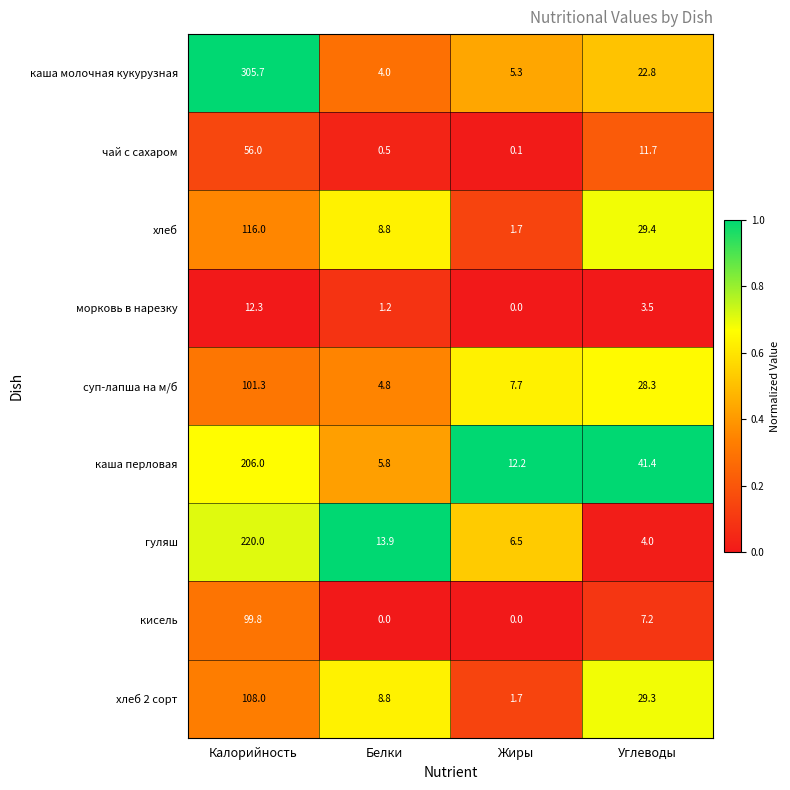

Which series has the largest total across all categories?

каша молочная кукурузная